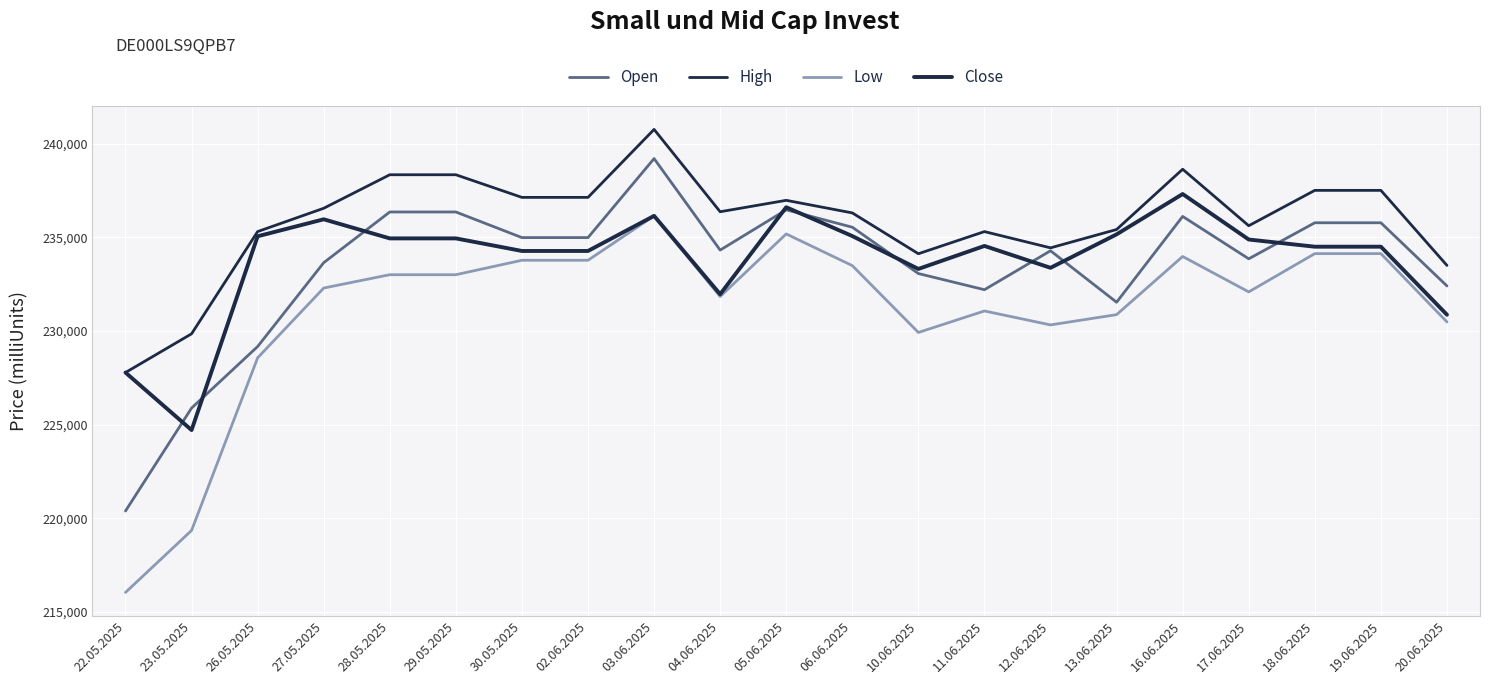

Is the value of Low at 29.05.2025 greater than the value of Close at 13.06.2025?

No